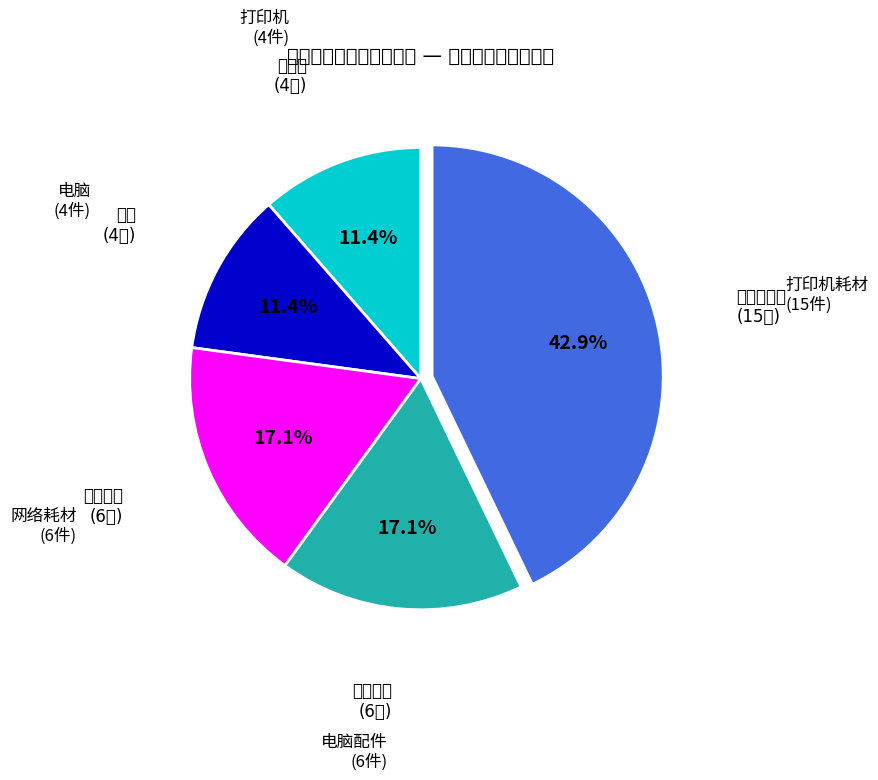

Is there a majority slice in this chart?

No